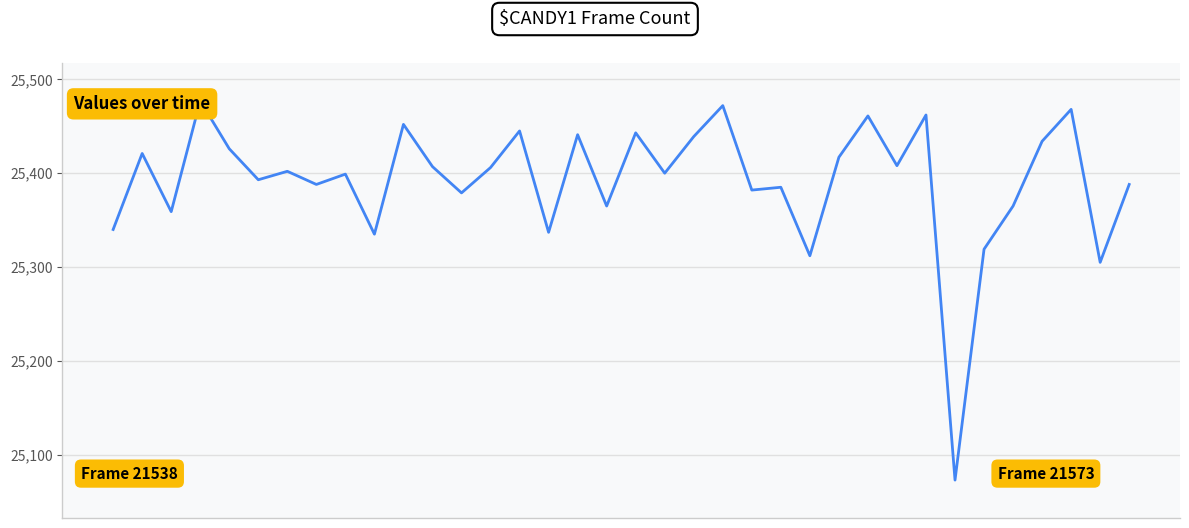

What is the maximum value shown in the chart?

25477